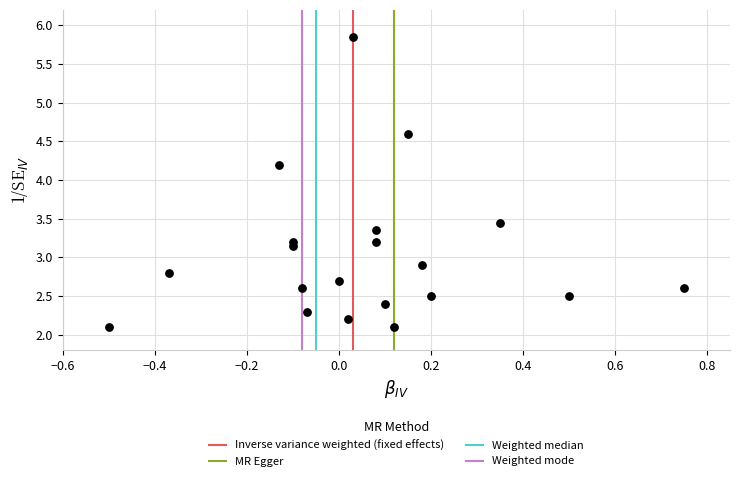

What is the range of X values (max minus min)?

1.2